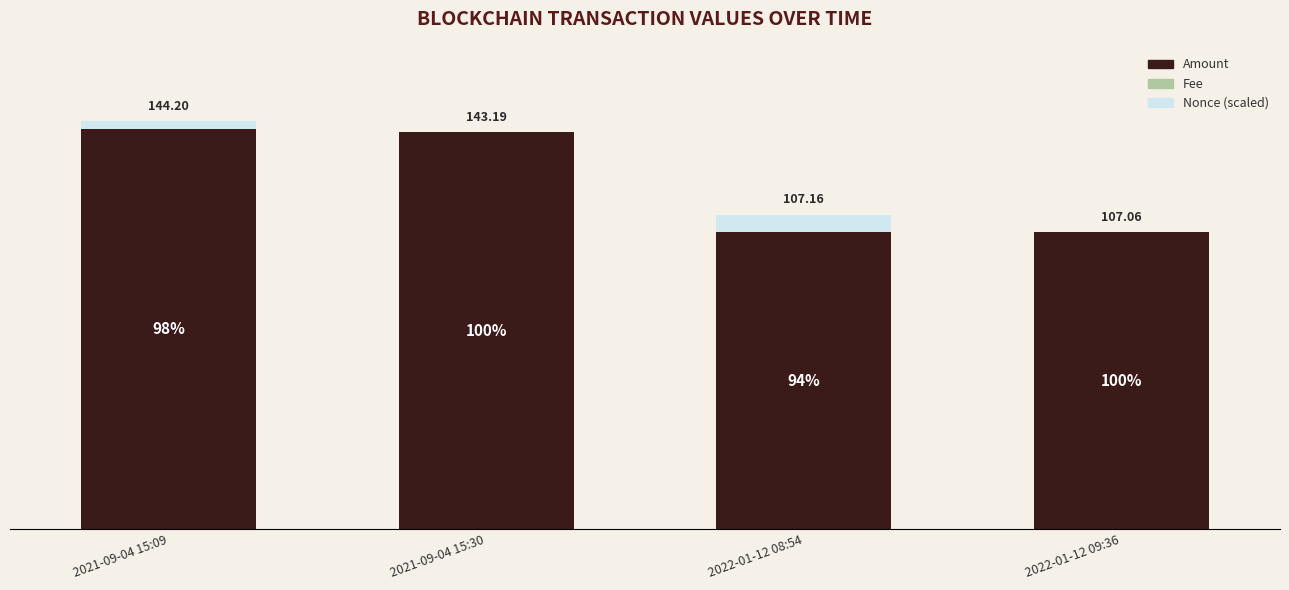

At which category is the sum across all series the highest?

2021-09-04 15:09